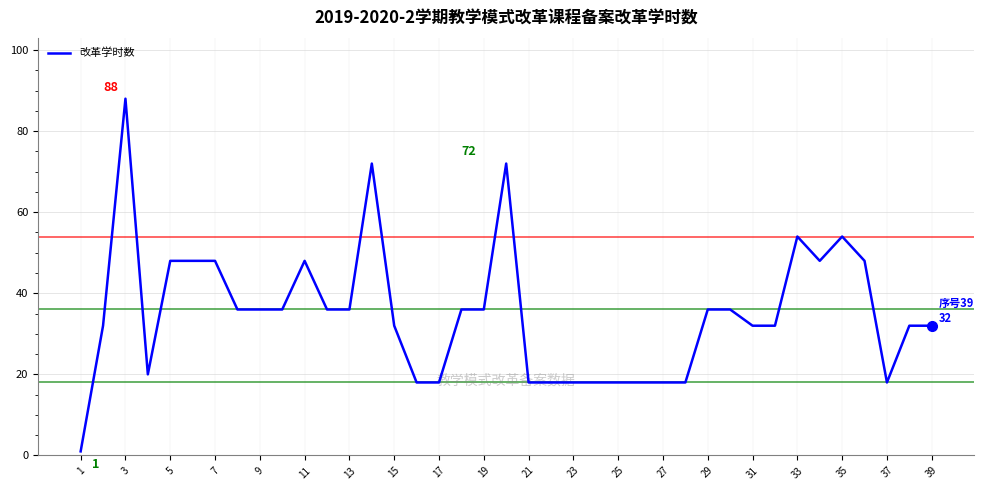

How many lines are shown in the chart?

1